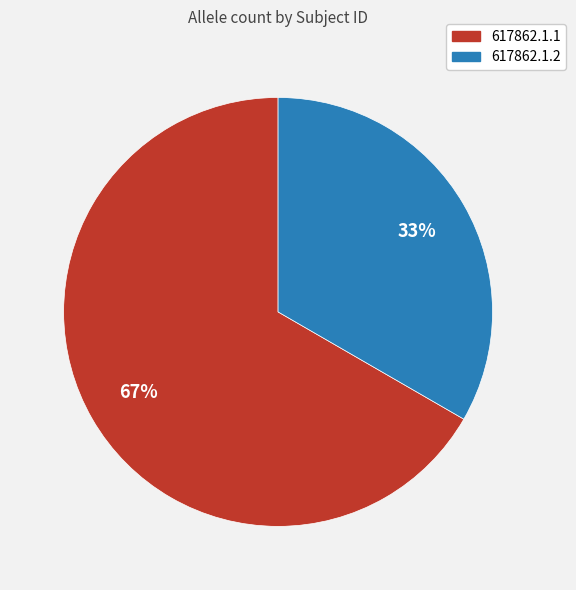

To the nearest percent, what portion does 617862.1.1 represent?

67%